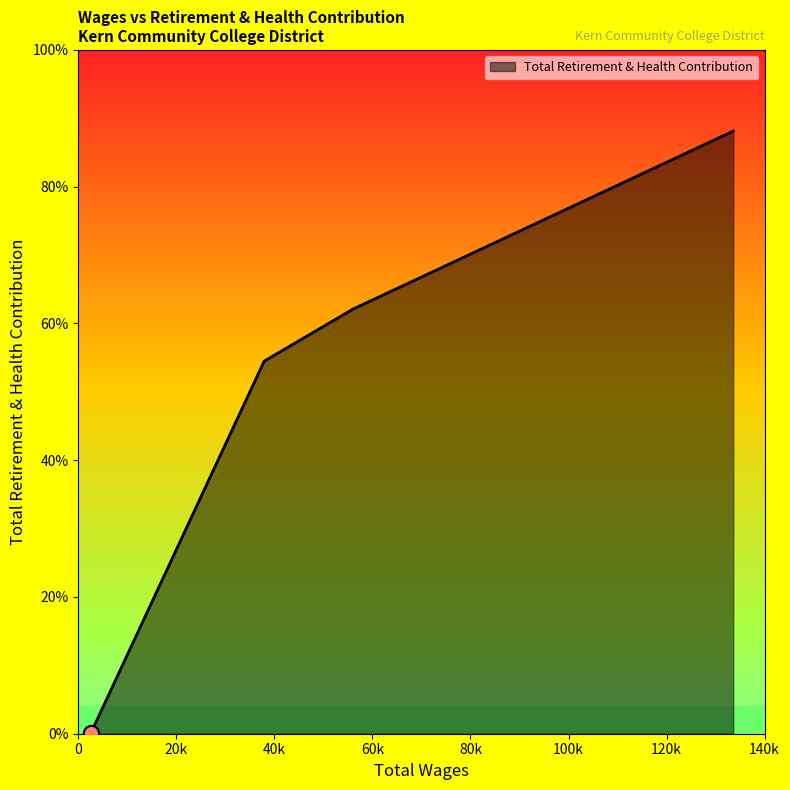

Does the chart have visible grid lines?

No